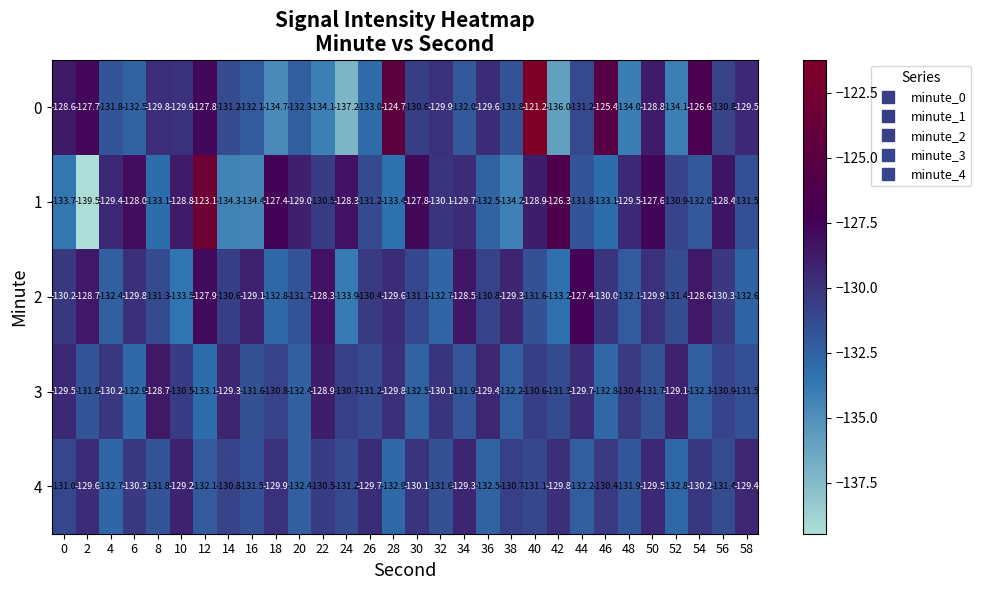

At which label is 3 closest to -130?

32